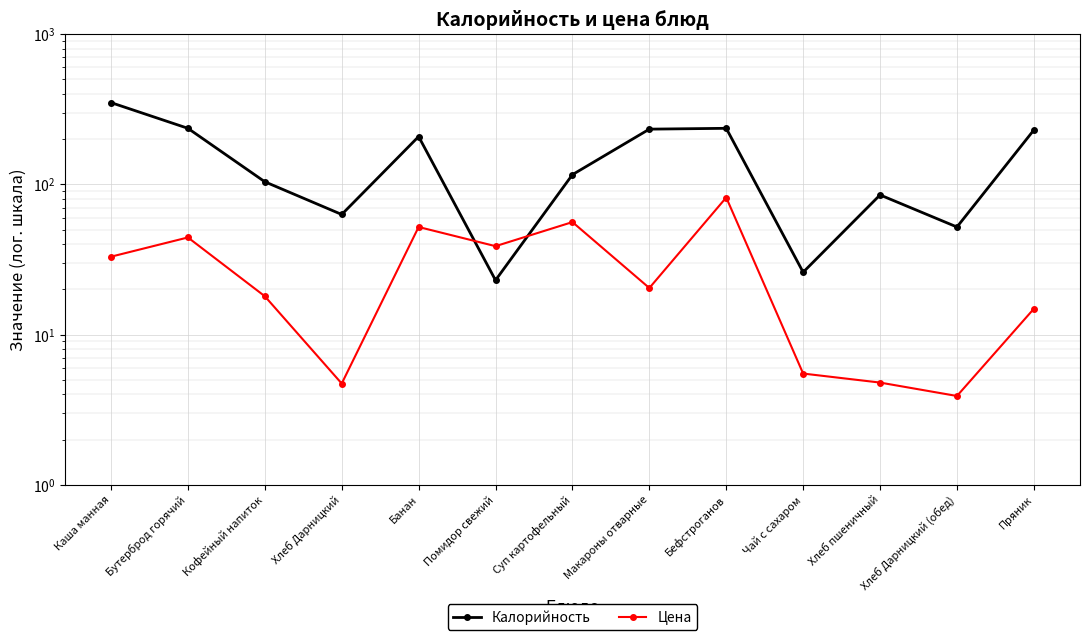

Between which two adjacent categories do Калорийность and Цена first intersect?

Банан and Помидор свежий